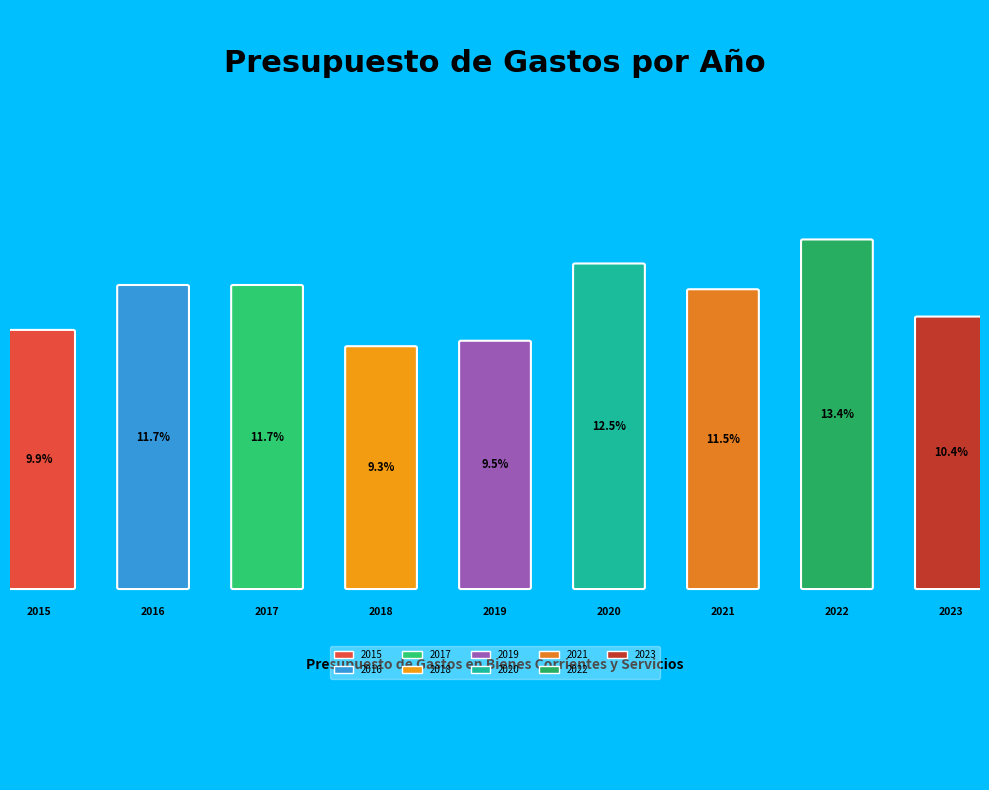

How many segments does this pie chart have?

9